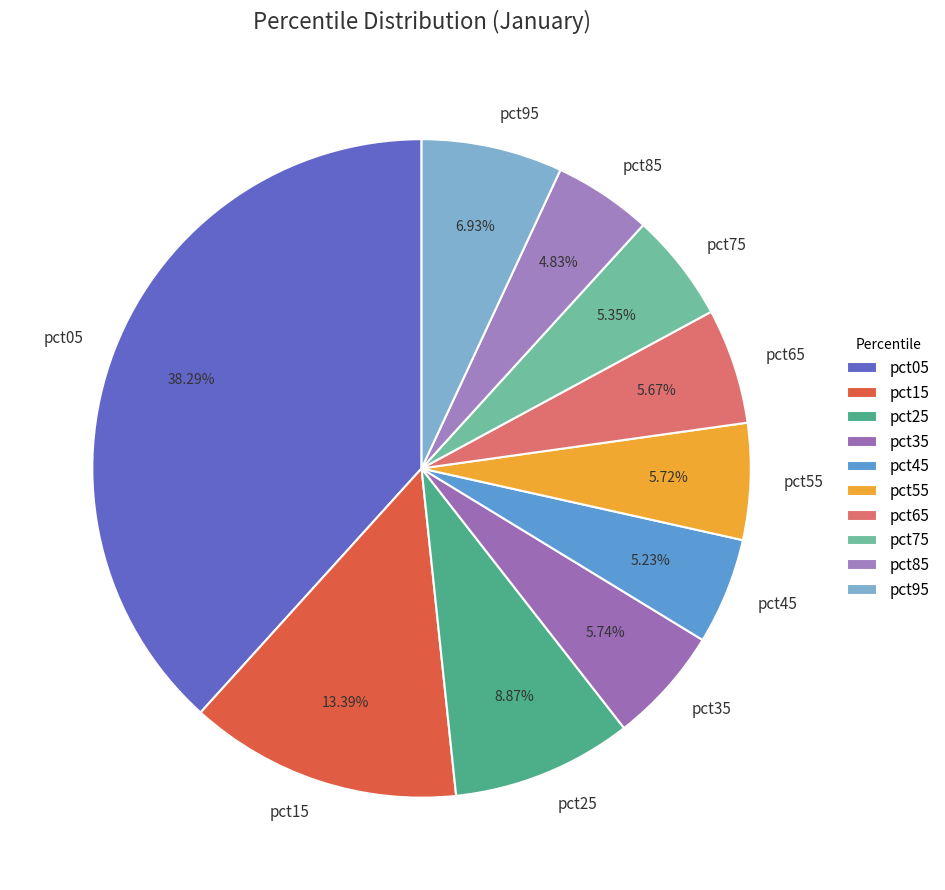

Is there any slice that represents more than half of the pie?

No